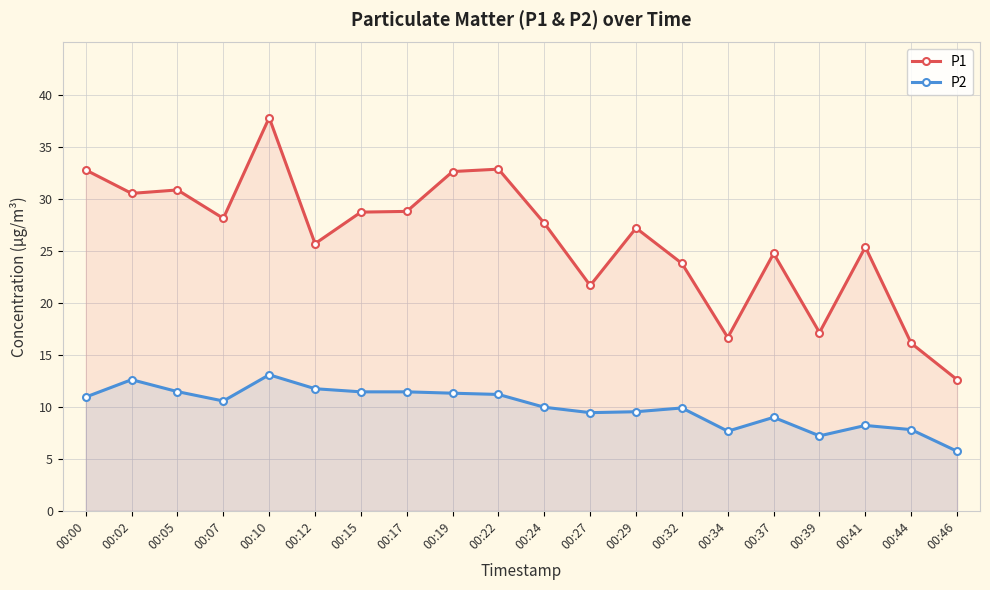

At which label does P1 first exceed 27?

00:00